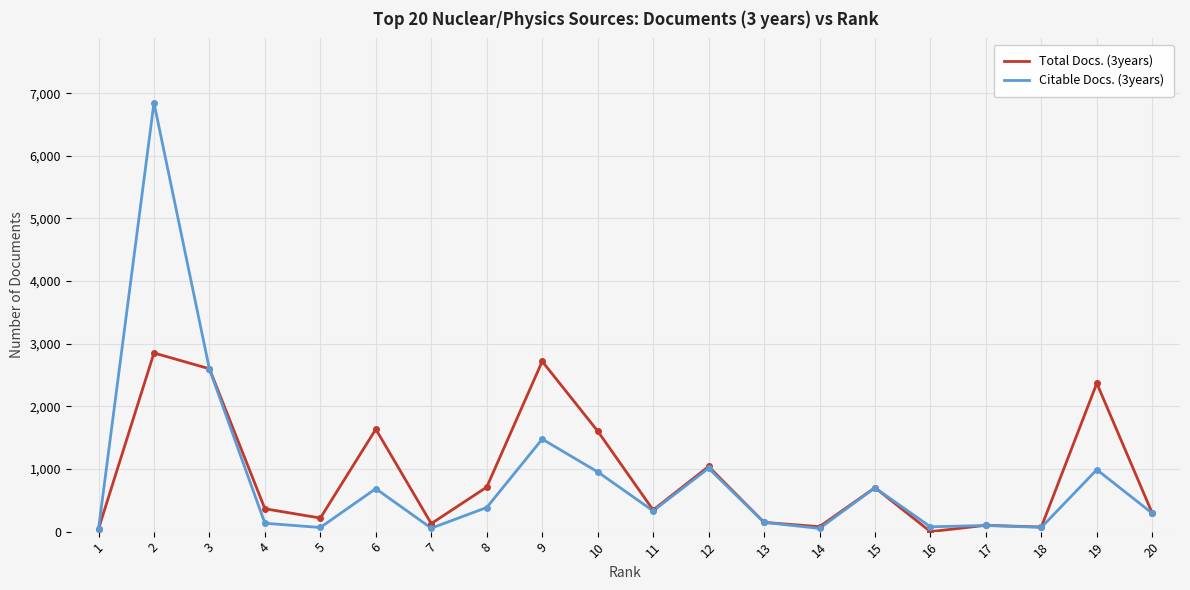

Read the Citable Docs. (3years) value at 9.

1477